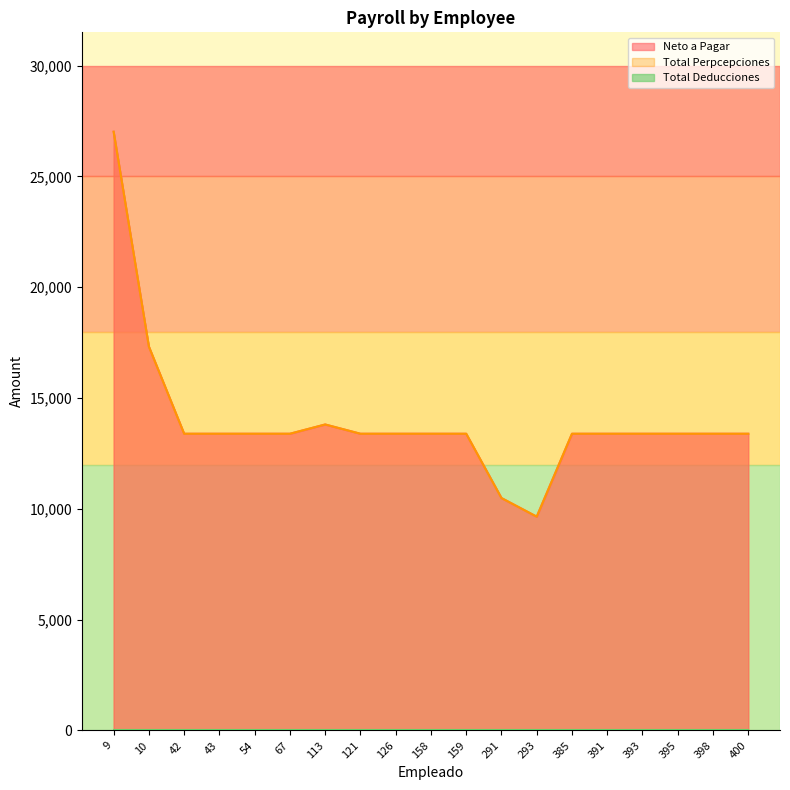

True or false: Neto a Pagar and Total Perpcepciones cross at least once.

False